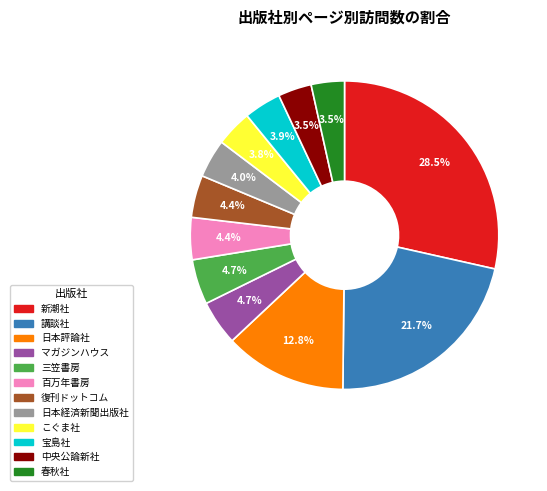

Which slice is the largest?

新潮社